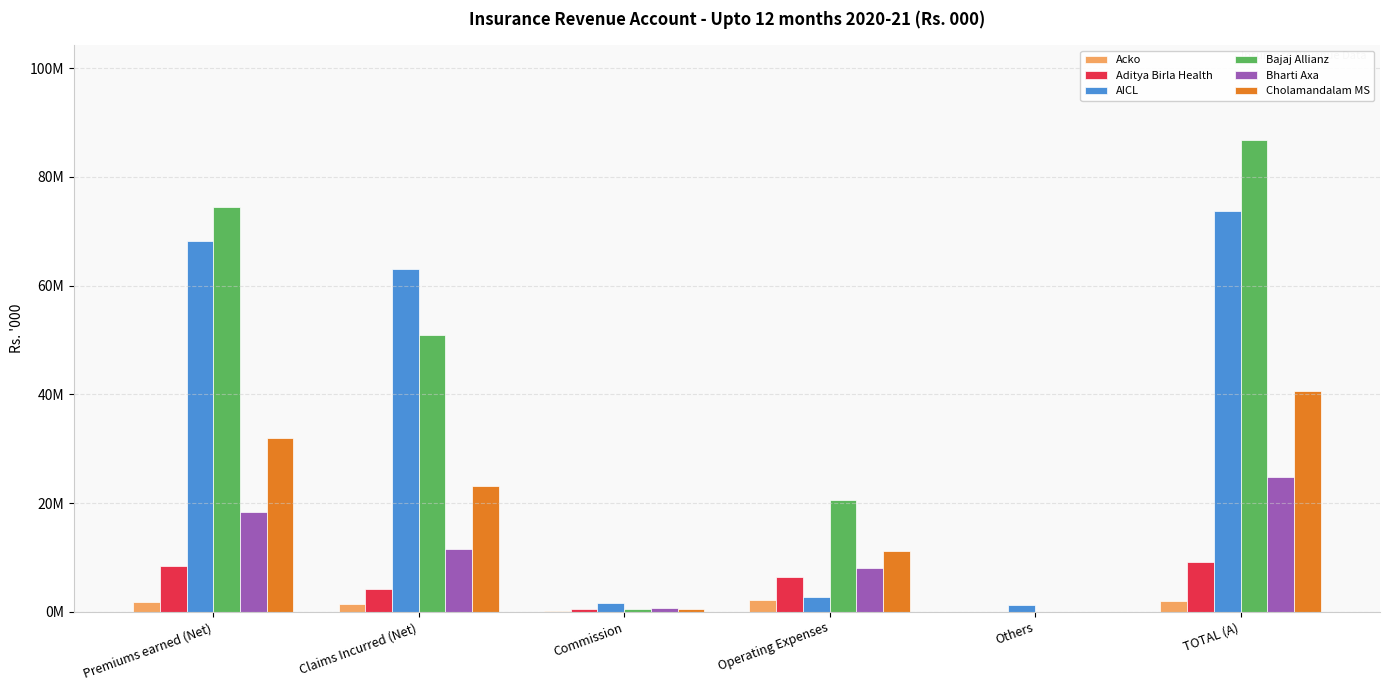

What are all the series names shown in the legend?

Acko, Aditya Birla Health, AICL, Bajaj Allianz, Bharti Axa, Cholamandalam MS